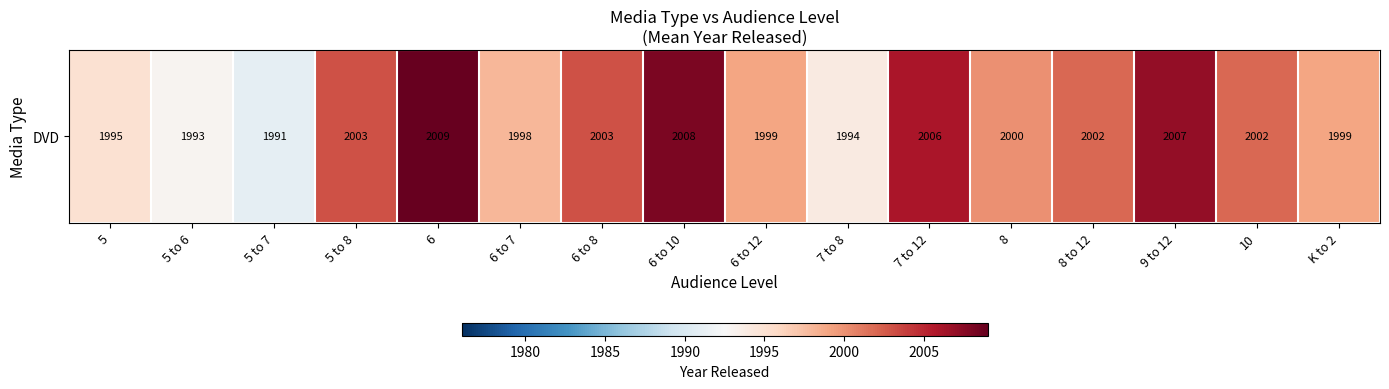

Is it true that the value at 8 is 2729?

False